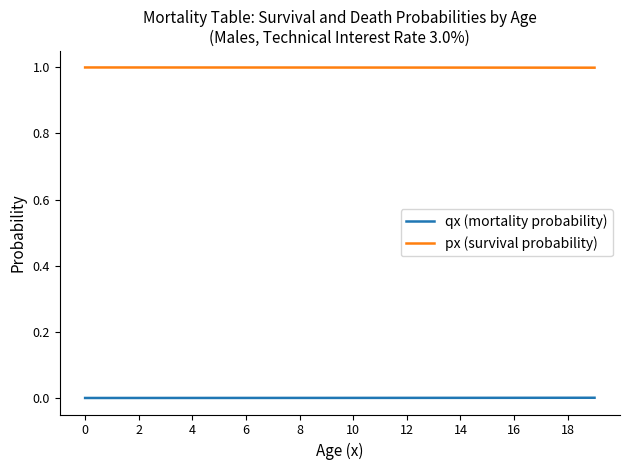

List the series in order of their overall mean, lowest first.

qx (mortality probability), px (survival probability)